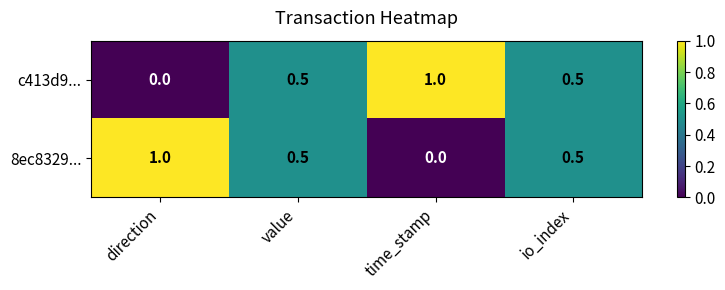

What is the sum of all 8ec8329... values?

2.0